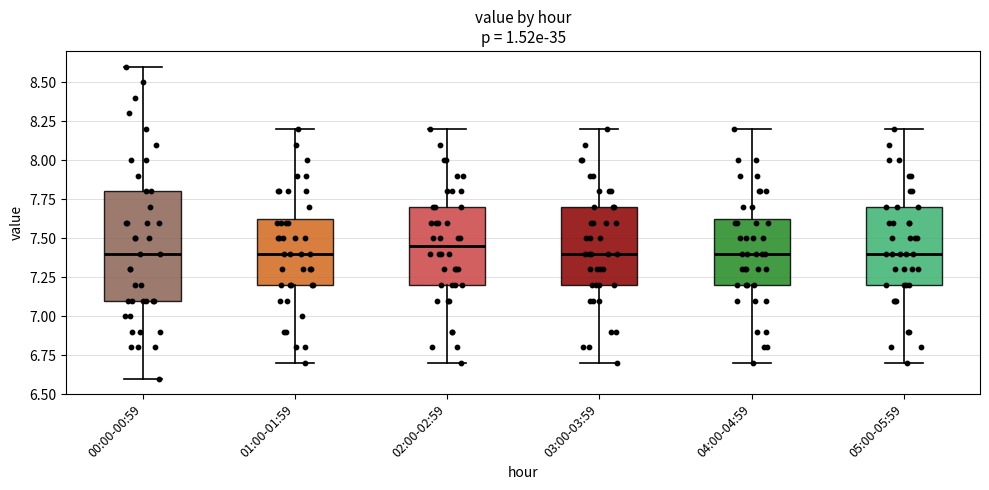

Reading left to right, read every box against the y-axis: the position of its median line, the range the box covers, and the ends of its whiskers. The values are not printed on the chart, so give them approximately, as read against the axis.

00:00-00:59: median 7.40, box 7.10 to 7.80, whiskers 6.60 to 8.60
01:00-01:59: median 7.40, box 7.20 to 7.65, whiskers 6.70 to 8.20
02:00-02:59: median 7.45, box 7.20 to 7.70, whiskers 6.70 to 8.20
03:00-03:59: median 7.40, box 7.20 to 7.70, whiskers 6.70 to 8.20
04:00-04:59: median 7.40, box 7.20 to 7.65, whiskers 6.70 to 8.20
05:00-05:59: median 7.40, box 7.20 to 7.70, whiskers 6.70 to 8.20